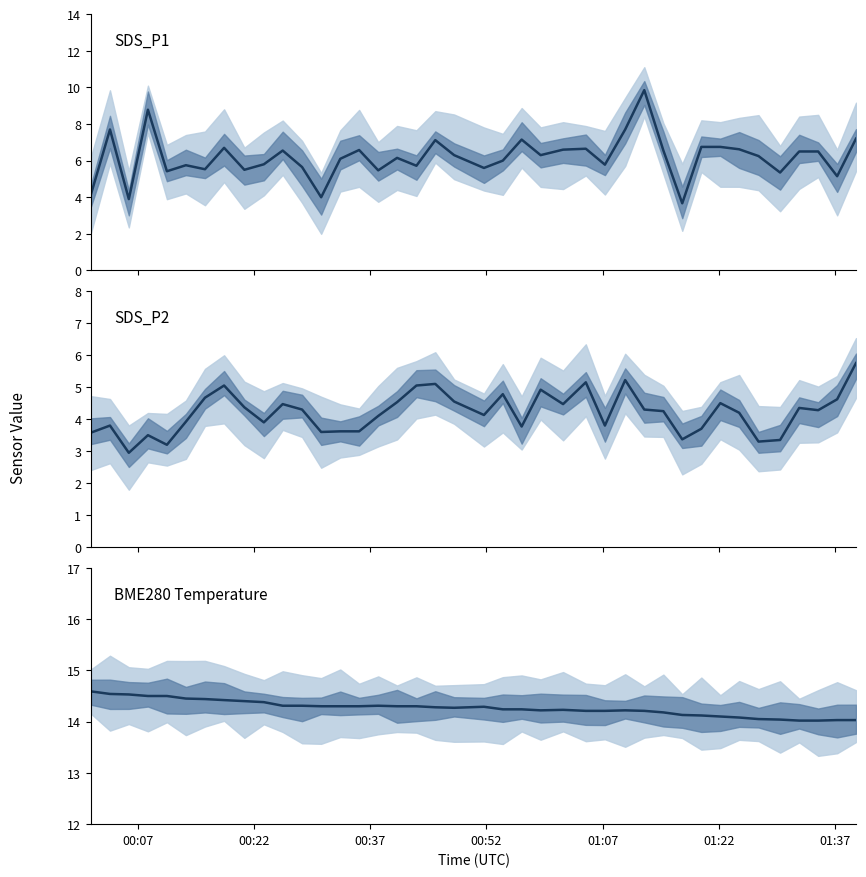

True or false: BME280 Temperature and SDS_P2 intersect in this chart.

False